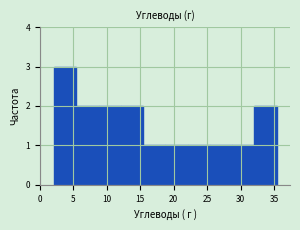

Reading left to right, transcribe this chart: for each bar, give the range it covers on the x-axis and its height. Neither the bar edges nor the heights are printed on the chart, so give them approximately, as read against the axes.

2.0 to 5.5: 3
5.5 to 9.0: 2
9.0 to 12.0: 2
12.0 to 15.5: 2
15.5 to 18.5: 1
18.5 to 22.0: 1
22.0 to 25.5: 1
25.5 to 28.5: 1
28.5 to 32.0: 1
32.0 to 35.5: 2